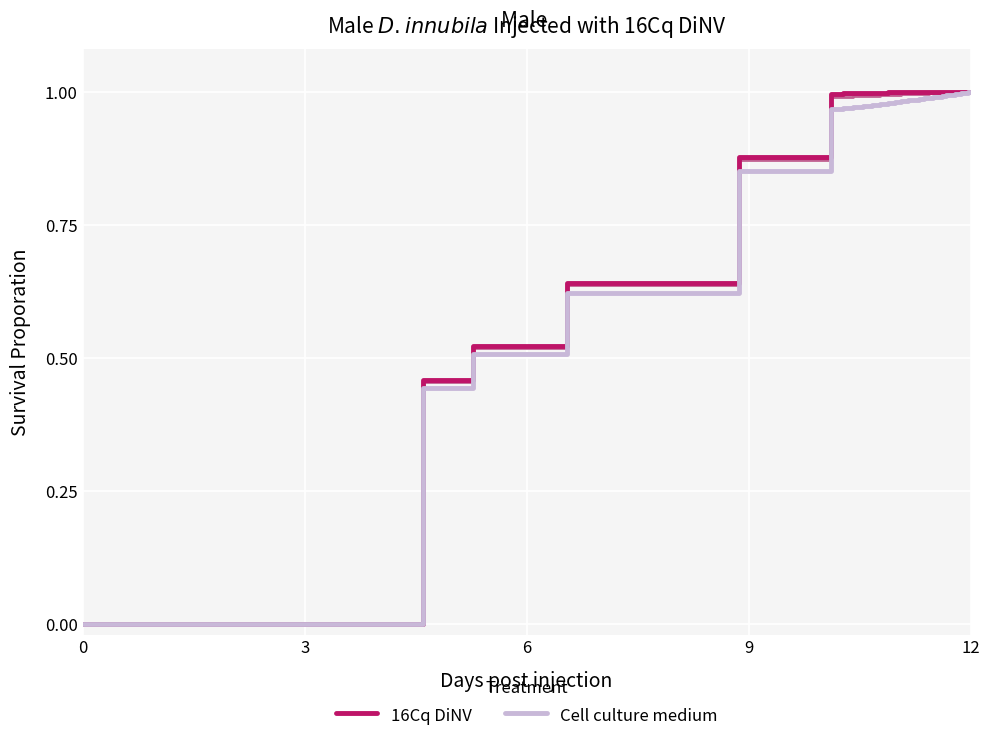

How many lines are shown in the chart?

5